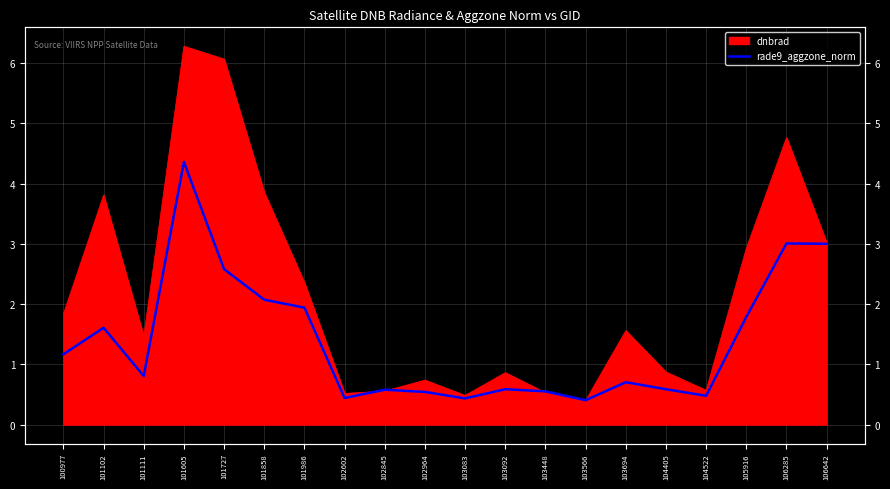

Where is the first local minimum?

101111